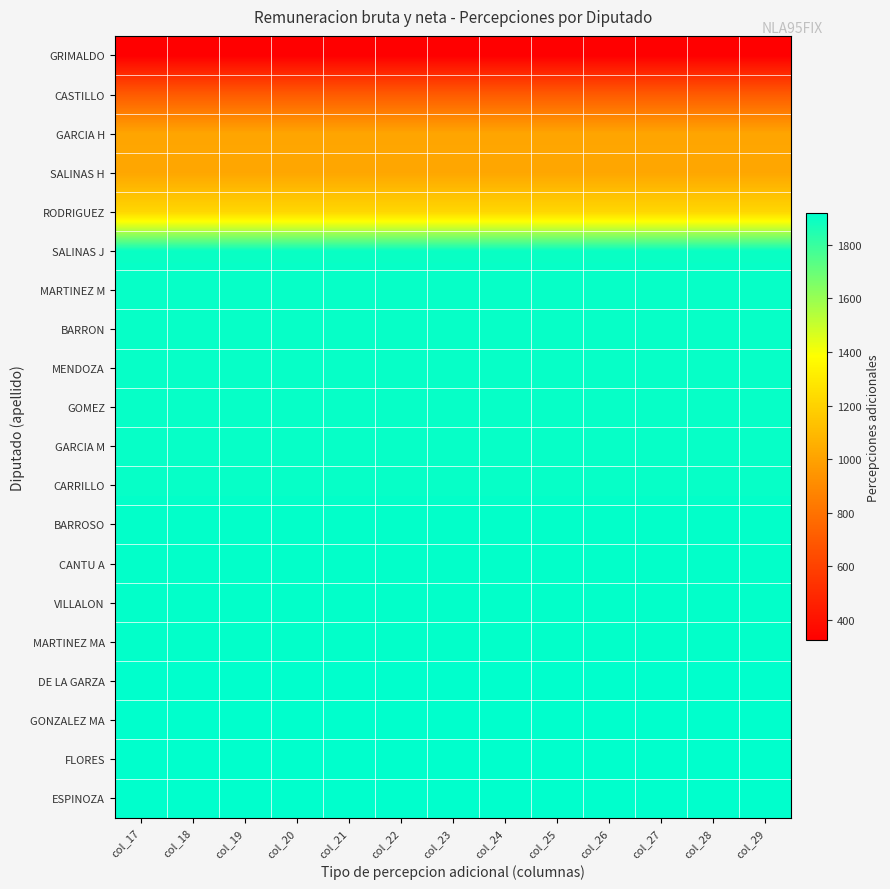

Rank the series by their maximum value, from highest to lowest.

ESPINOZA, FLORES, GONZALEZ MA, DE LA GARZA, MARTINEZ MA, VILLALON, CANTU A, BARROSO, CARRILLO, GARCIA M, GOMEZ, MENDOZA, BARRON, MARTINEZ M, SALINAS J, RODRIGUEZ, SALINAS H, GARCIA H, CASTILLO, GRIMALDO